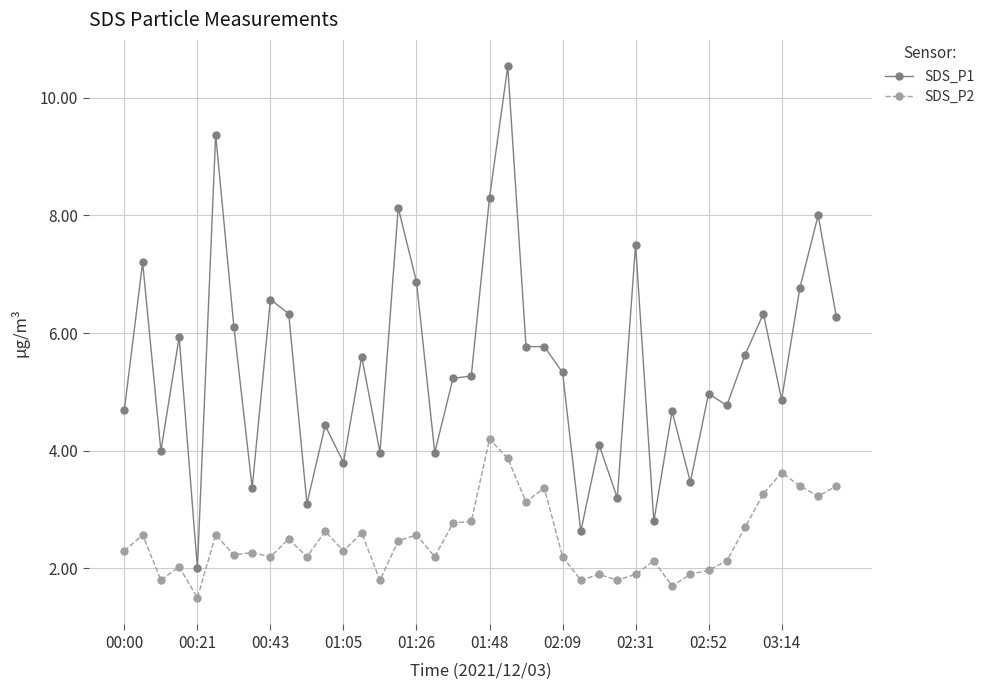

At how many categories does at least one series exceed 7?

7